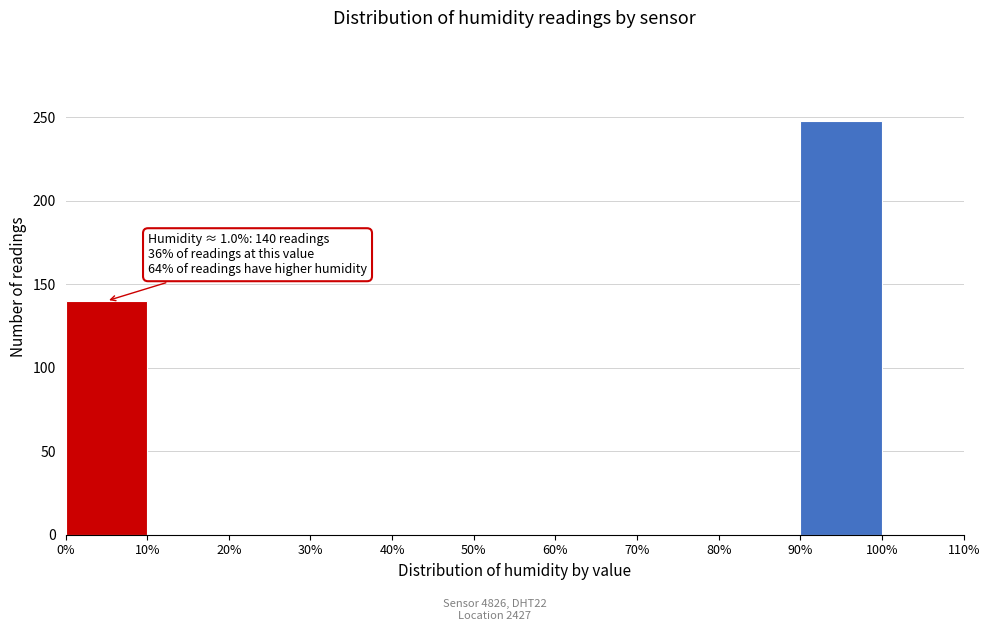

Over which range of the x-axis is the bar tallest?

90% to 100%